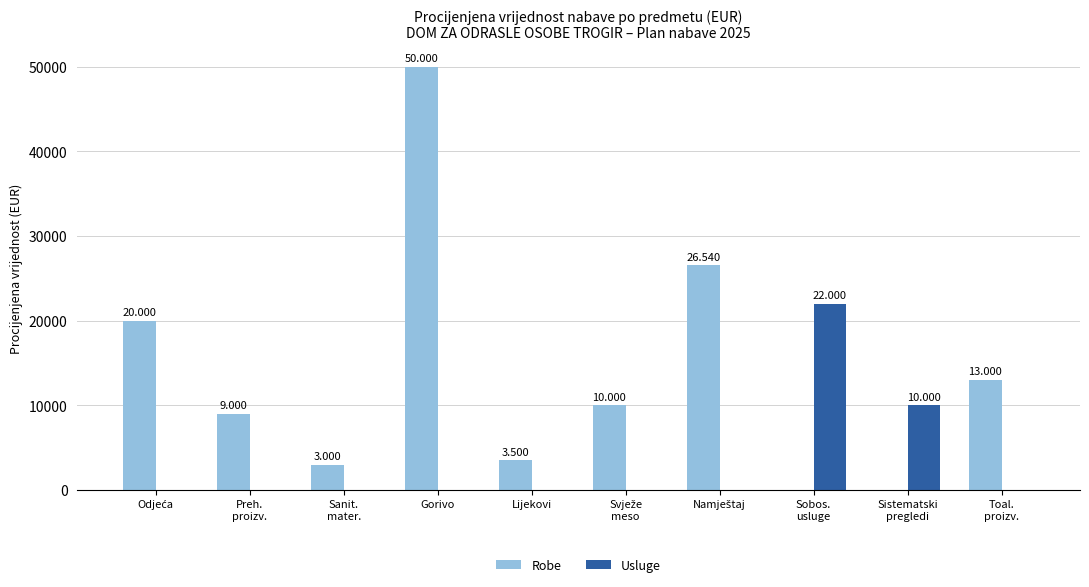

What are all the series names shown in the legend?

Robe, Usluge